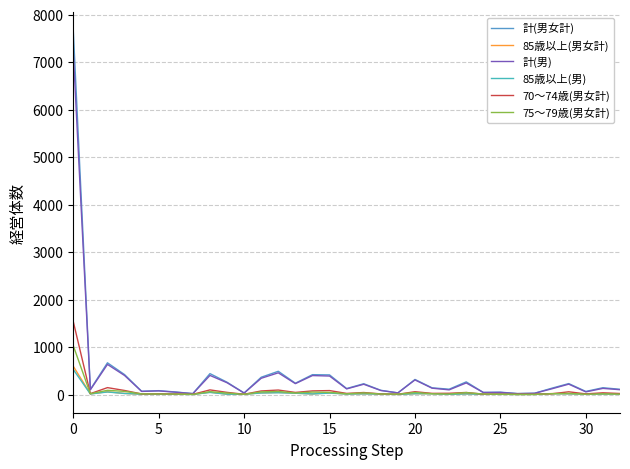

What is the greatest value displayed?

7673